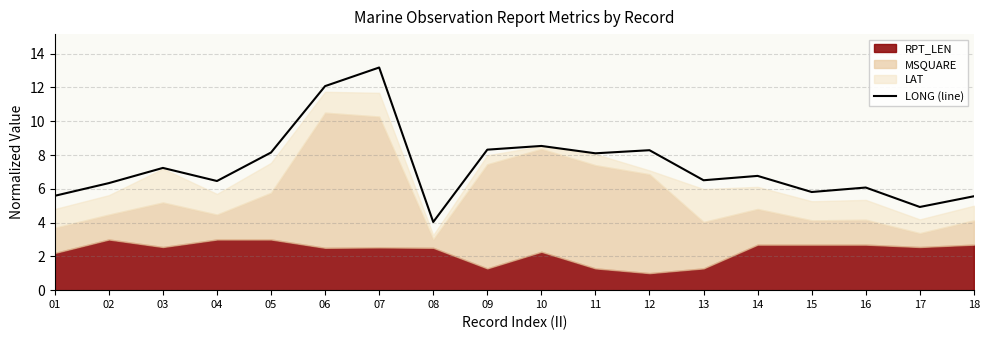

Approximately how many times larger is the value at 07 compared to 10?

1.5